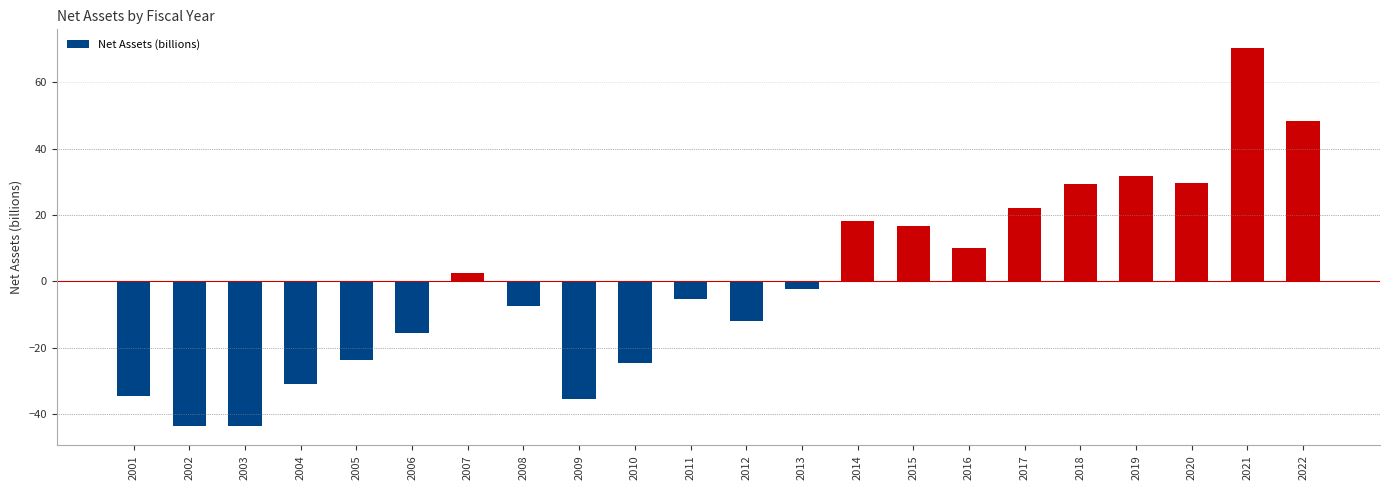

Count the number of data series in this chart.

1